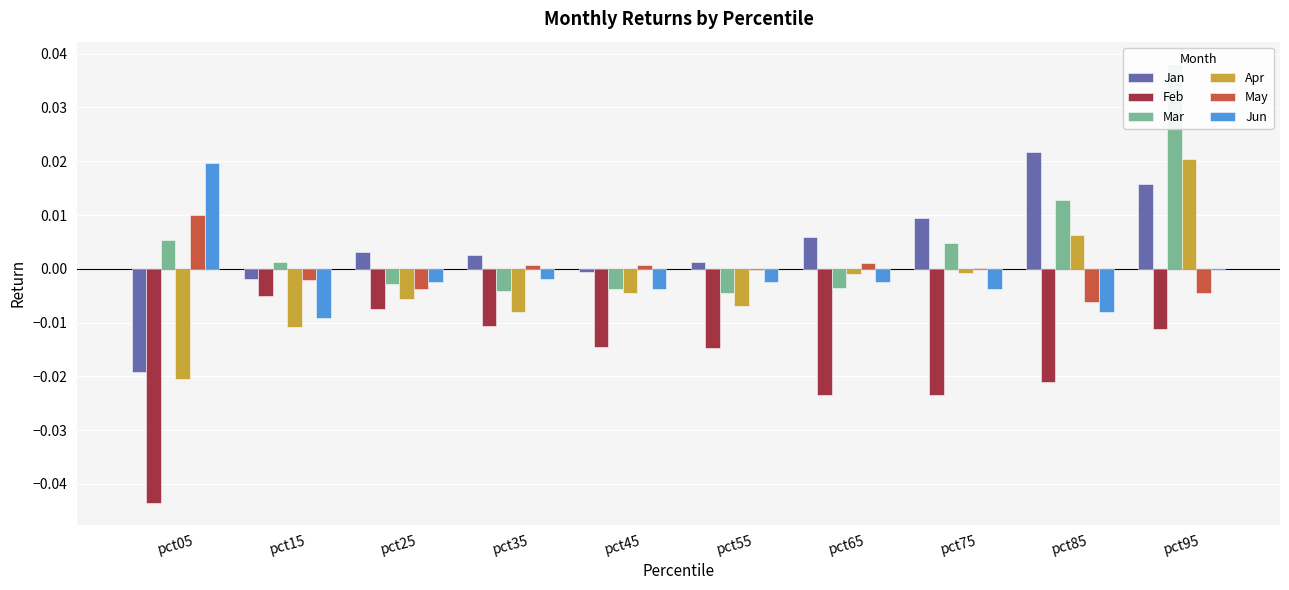

The value of Feb at pct55 is -0.0. True or false?

True